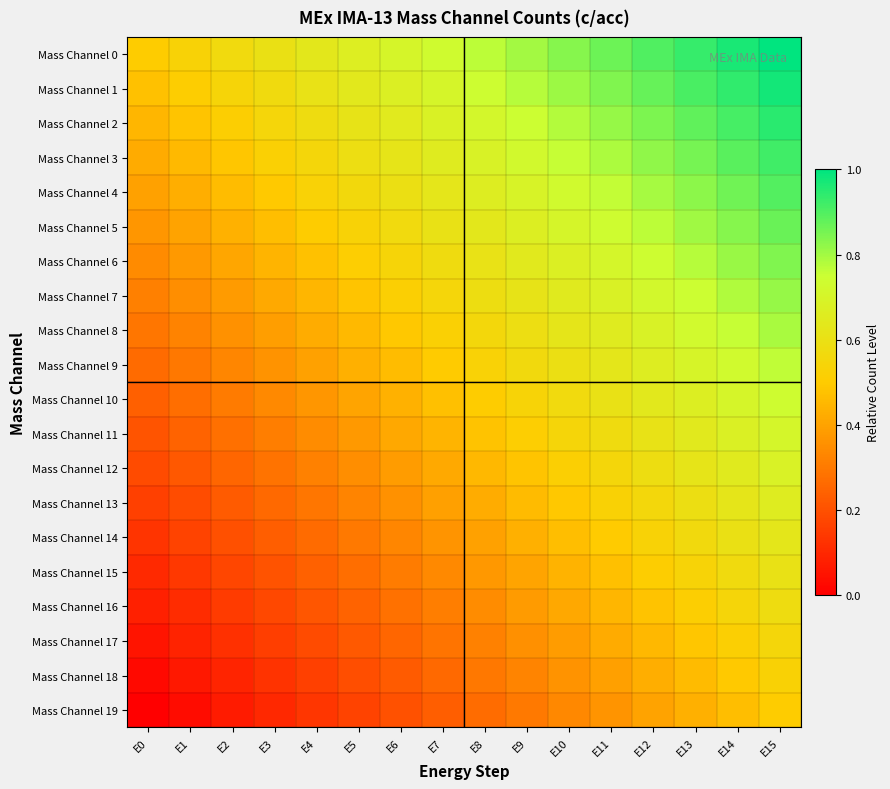

Which series has the largest range (max minus min)?

Mass Channel 0